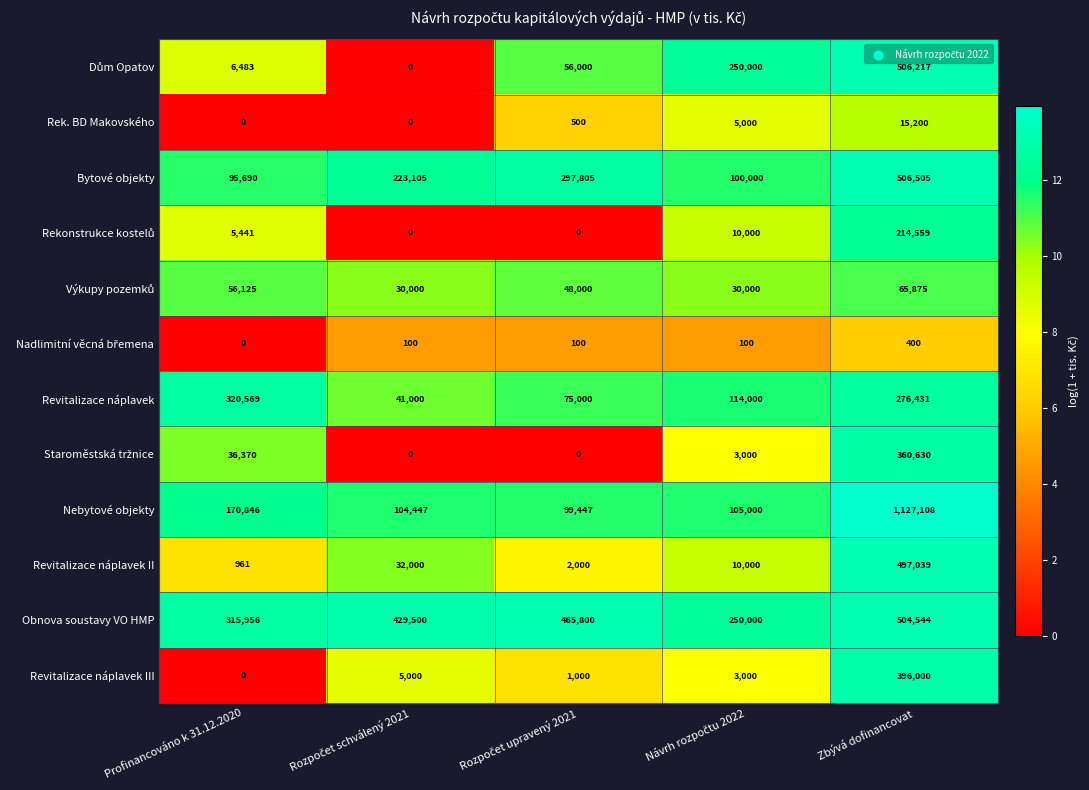

Which category has the highest value across all series?

Zbývá dofinancovat